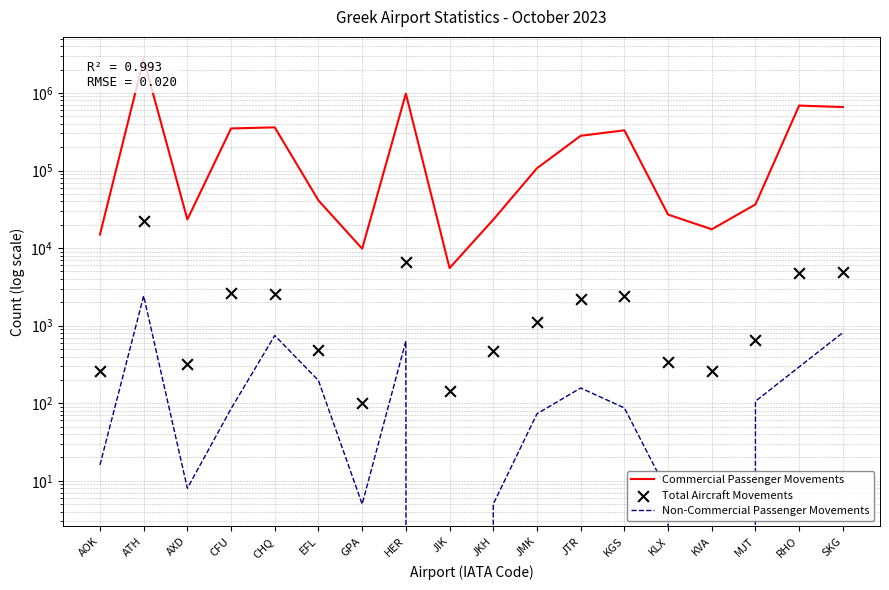

Which series contains the lowest Y value?

Non-Commercial Passenger Movements